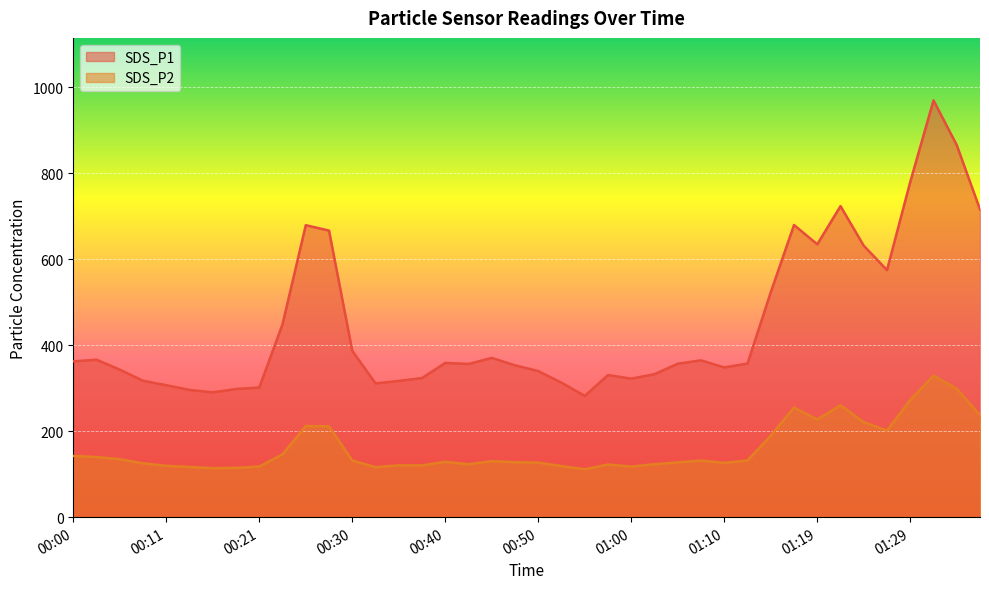

What are all the series names shown in the legend?

SDS_P1, SDS_P2